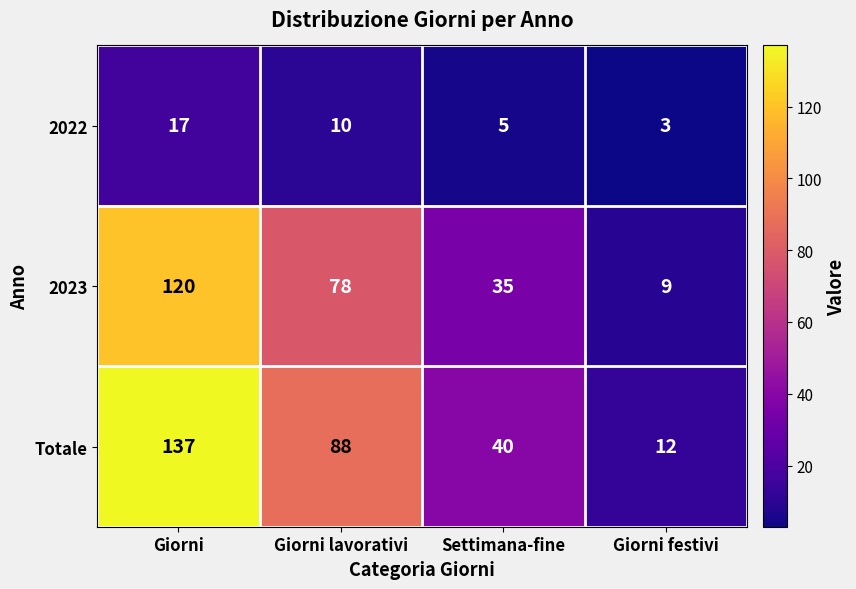

Where is Totale nearest to the value 74?

Giorni lavorativi